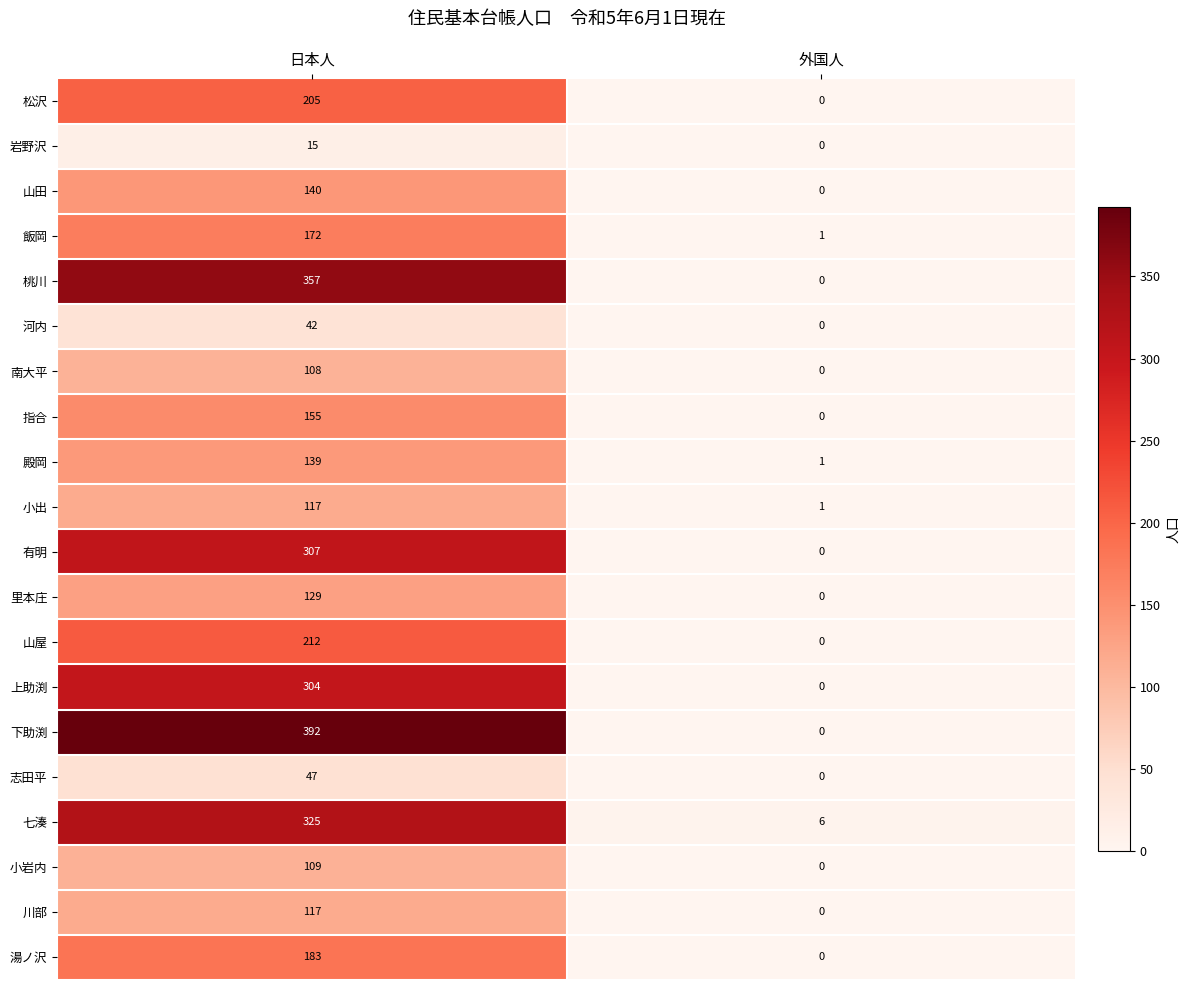

What is the difference between the highest and lowest values at 日本人?

377